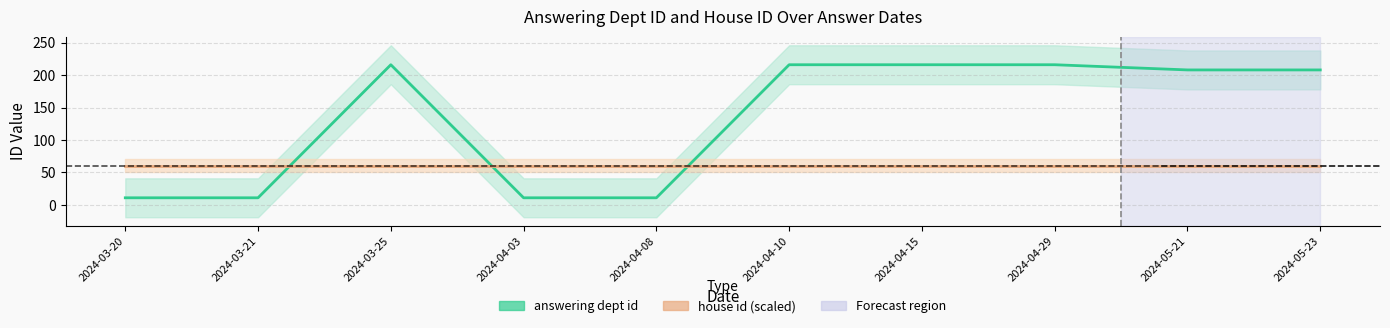

What position from the left is 2024-04-03?

4